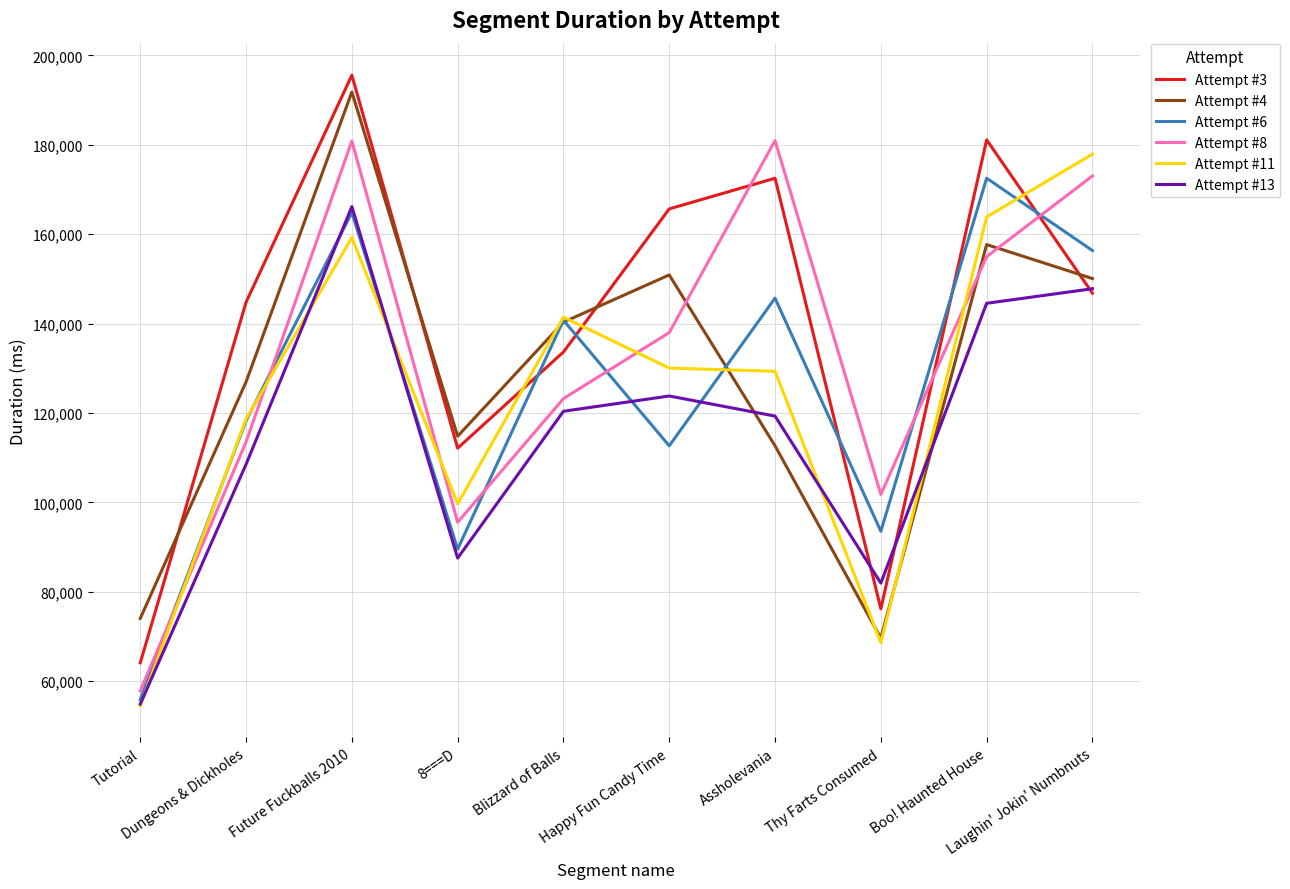

Where is Attempt #8 nearest to the value 119407?

Blizzard of Balls